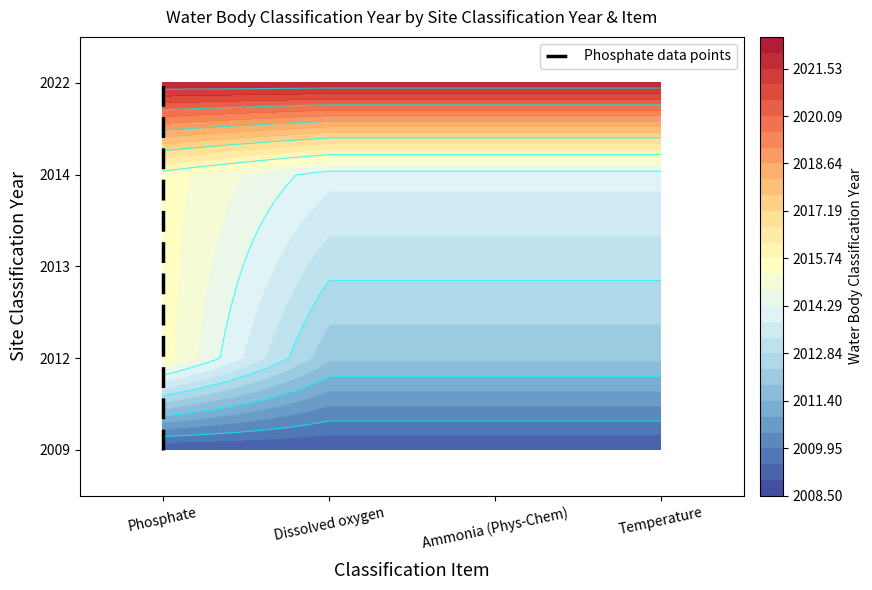

True or false: the data shows 4 at Phosphate.

True